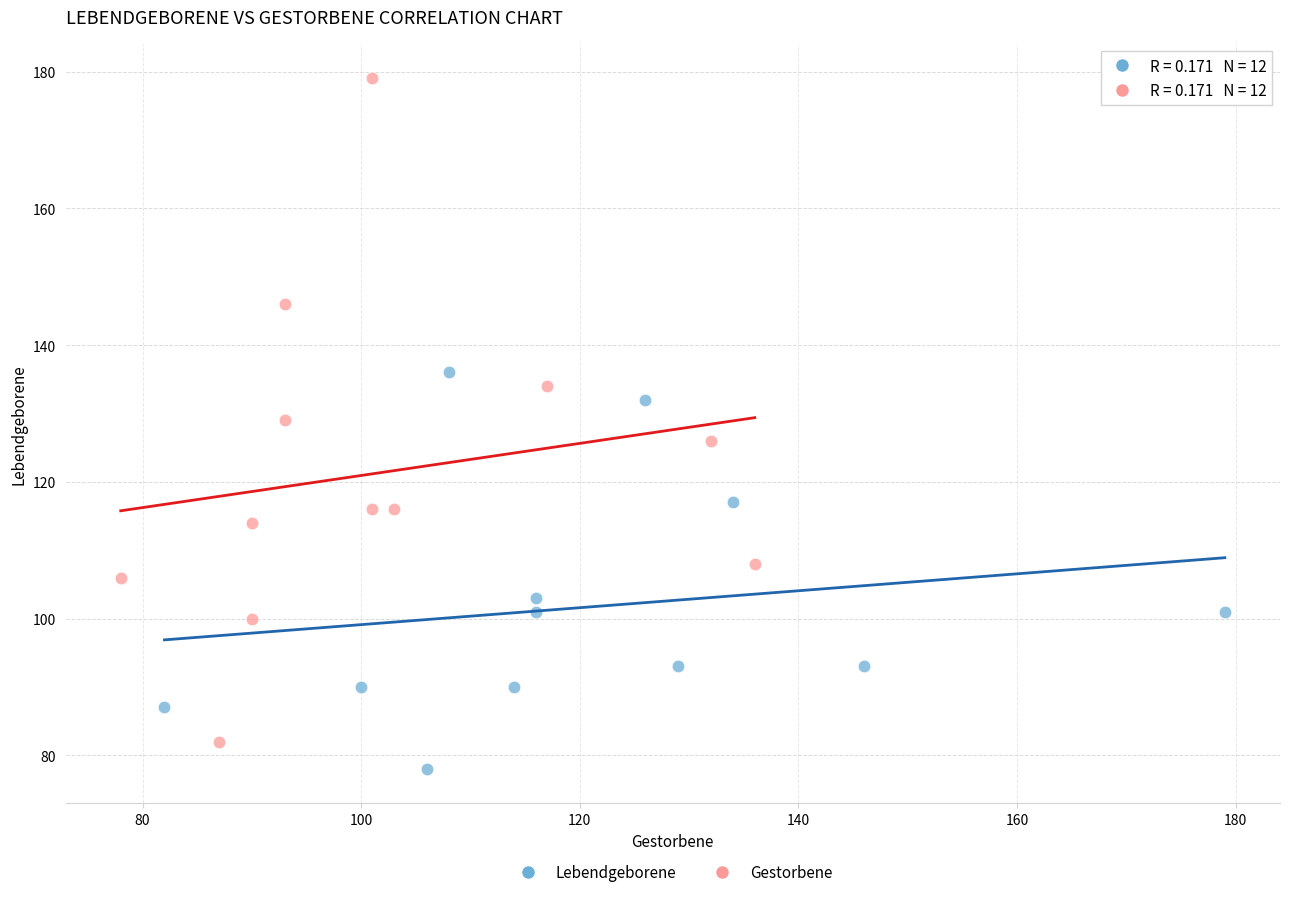

Which series reaches the maximum Y coordinate?

Gestorbene